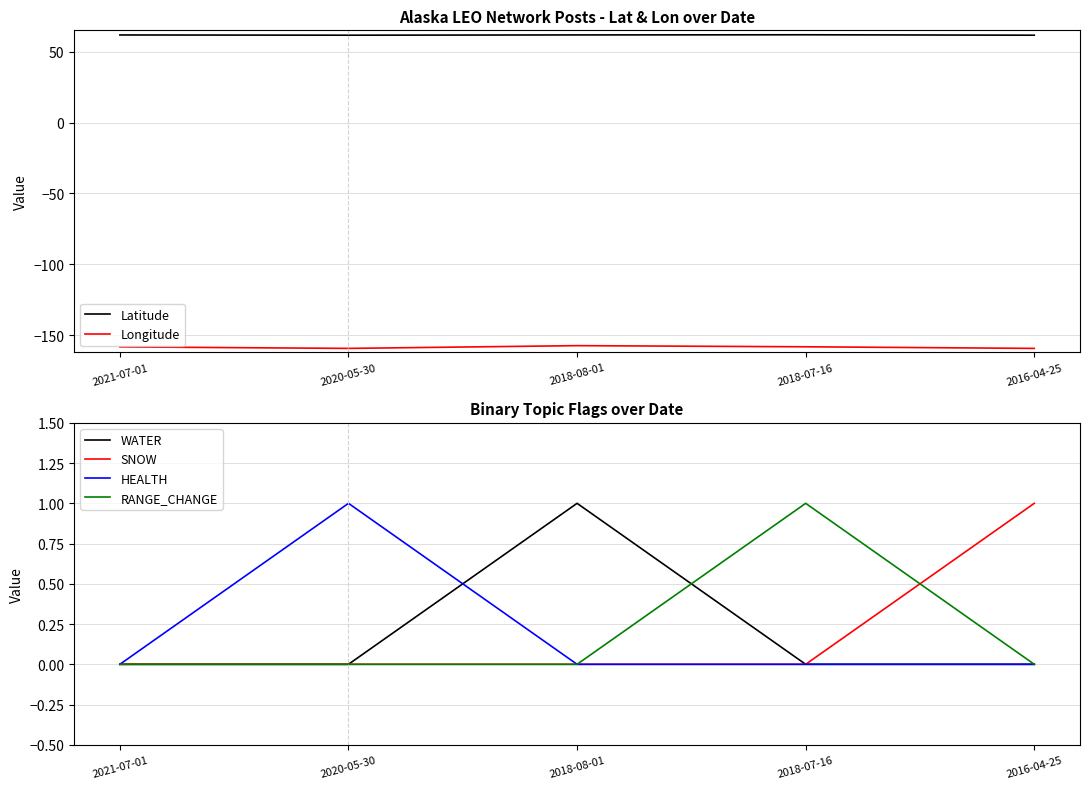

What are all the series names shown in the legend?

Latitude, Longitude, WATER, SNOW, HEALTH, RANGE_CHANGE